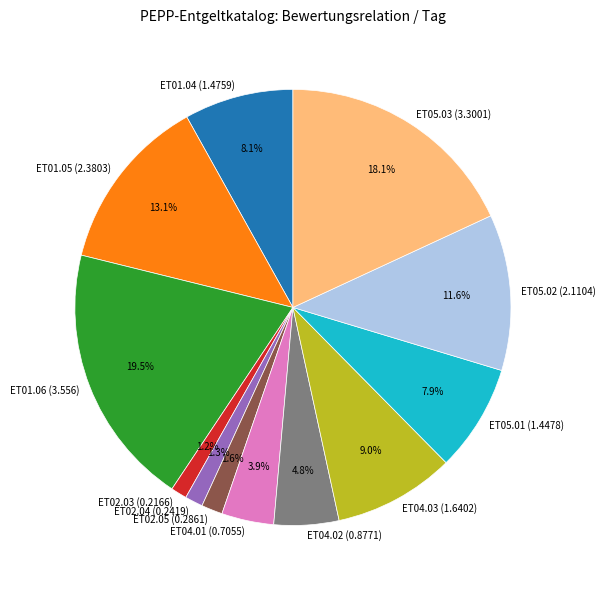

Combined, do ET04.03 (1.6402) and ET01.05 (2.3803) account for over 50%?

No